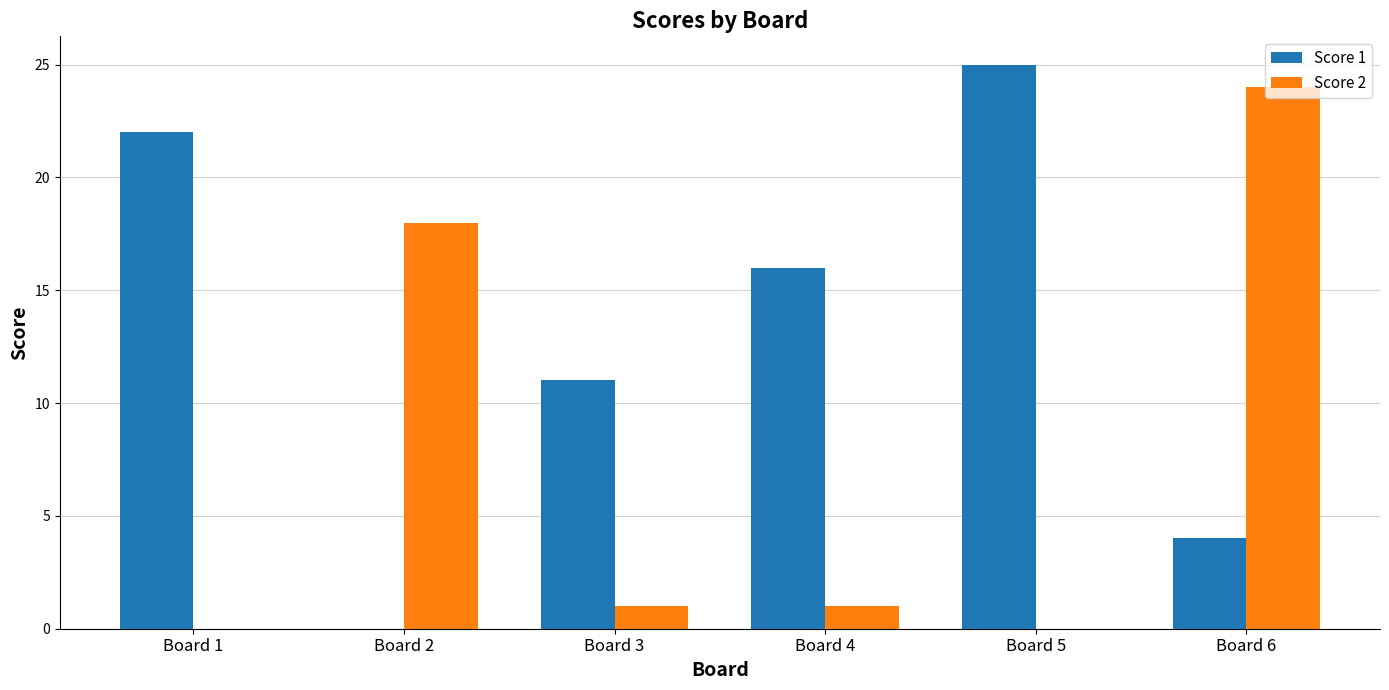

Reading left to right, extract all data points from this chart.

Score 1: Board 1=22	Board 2=0	Board 3=11	Board 4=16	Board 5=25	Board 6=4
Score 2: Board 1=0	Board 2=18	Board 3=1	Board 4=1	Board 5=0	Board 6=24